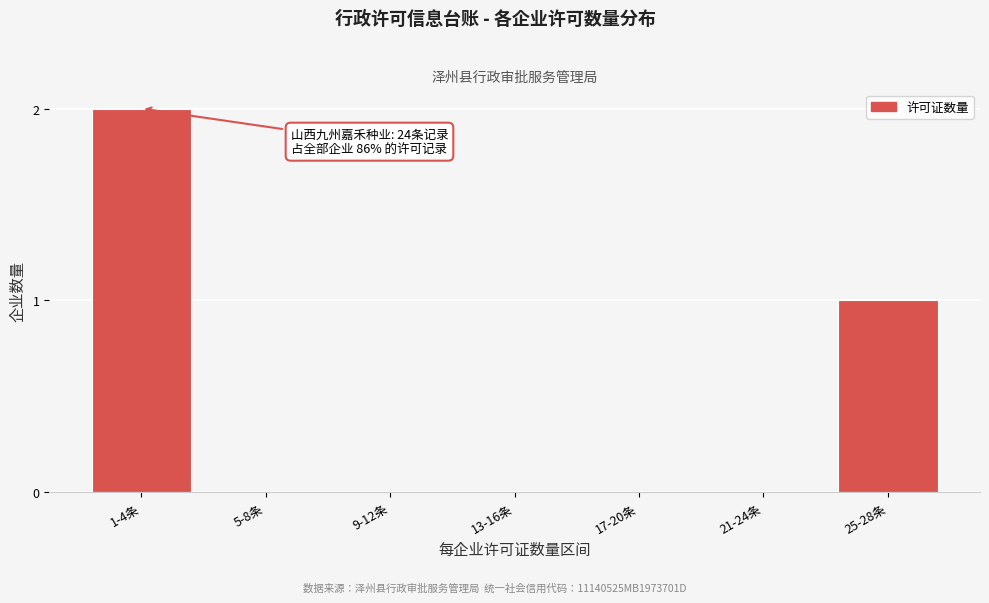

Reading left to right, extract all data points from this chart.

1-4条=2	5-8条=0	9-12条=0	13-16条=0	17-20条=0	21-24条=0	25-28条=1